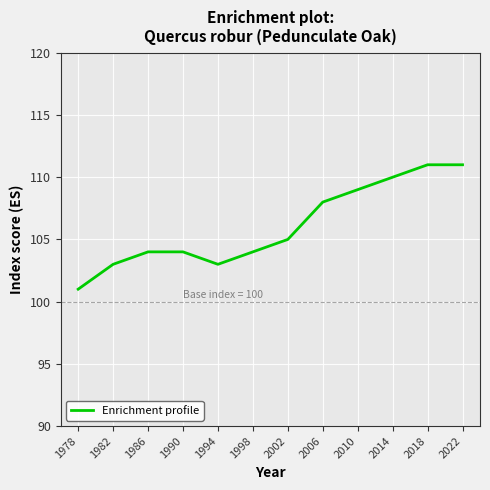

Where is the data nearest to the value 106?

2002